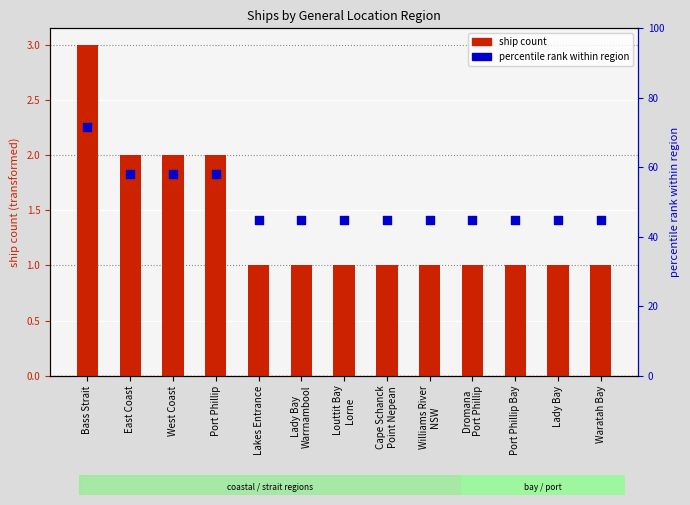

At which category is the sum across all series the highest?

Bass Strait